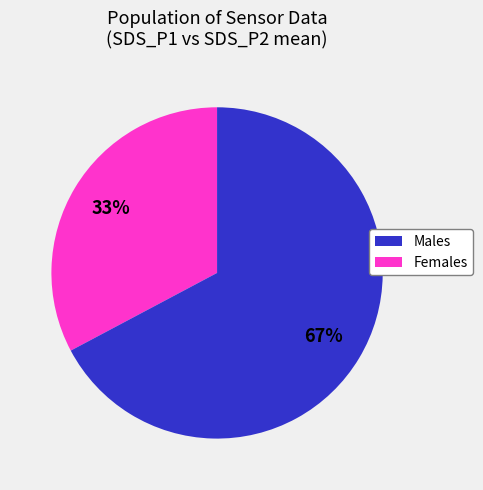

Is there any slice that represents more than half of the pie?

Yes